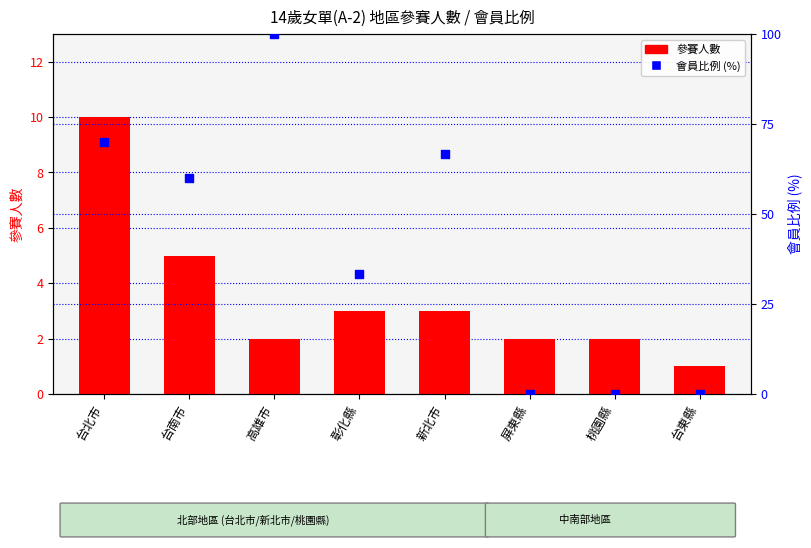

Is the value of 會員比例 (%) at 彰化縣 greater than the value of 參賽人數 at 台北市?

Yes